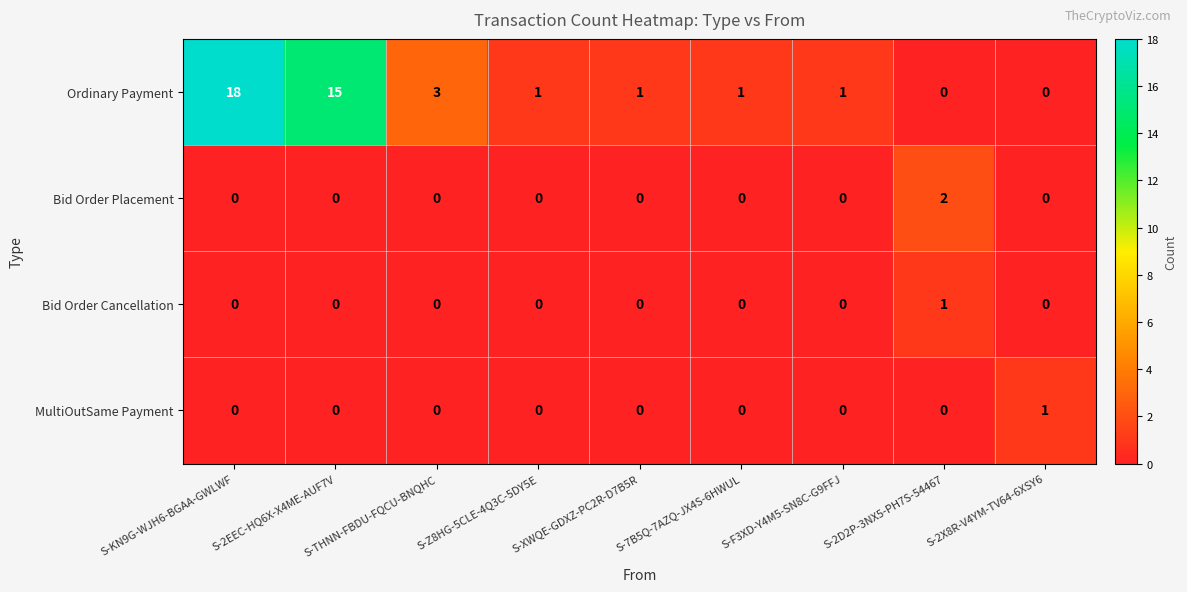

The Bid Order Placement series shows 1 at S-7B5Q-7AZQ-JX4S-6HWUL. True or false?

False